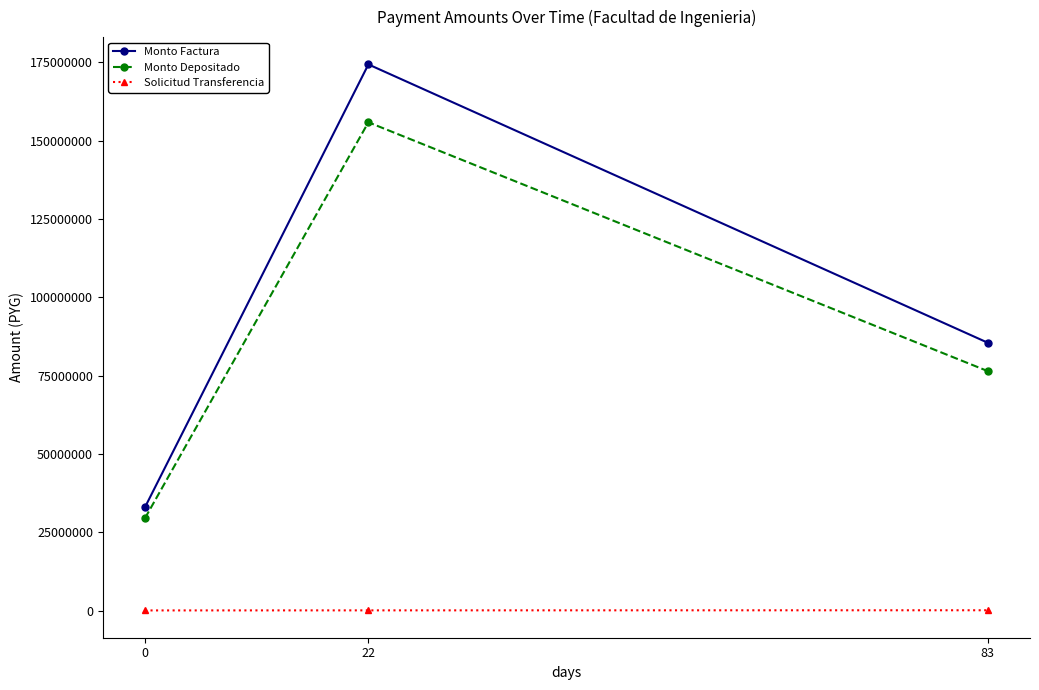

At which label is Monto Depositado closest to 92690162?

83